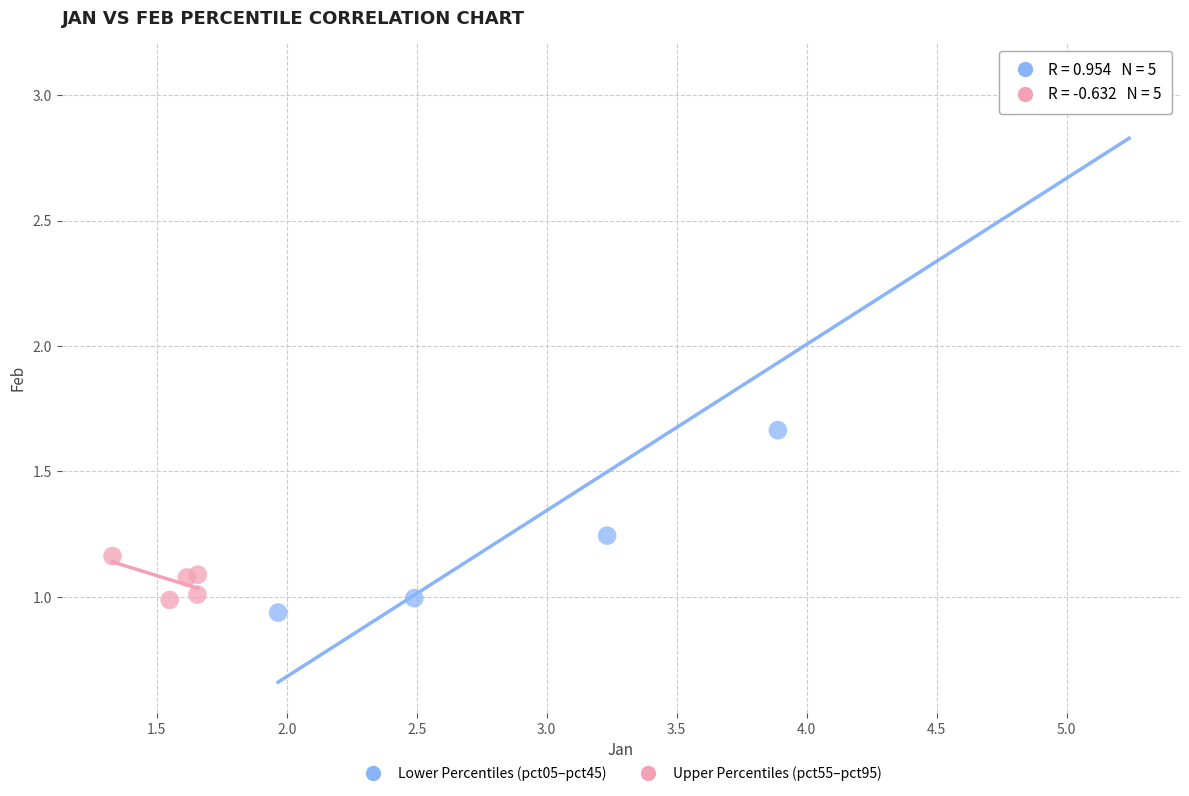

What are all the series names shown in the legend?

Lower Percentiles (pct05–pct45), Upper Percentiles (pct55–pct95)